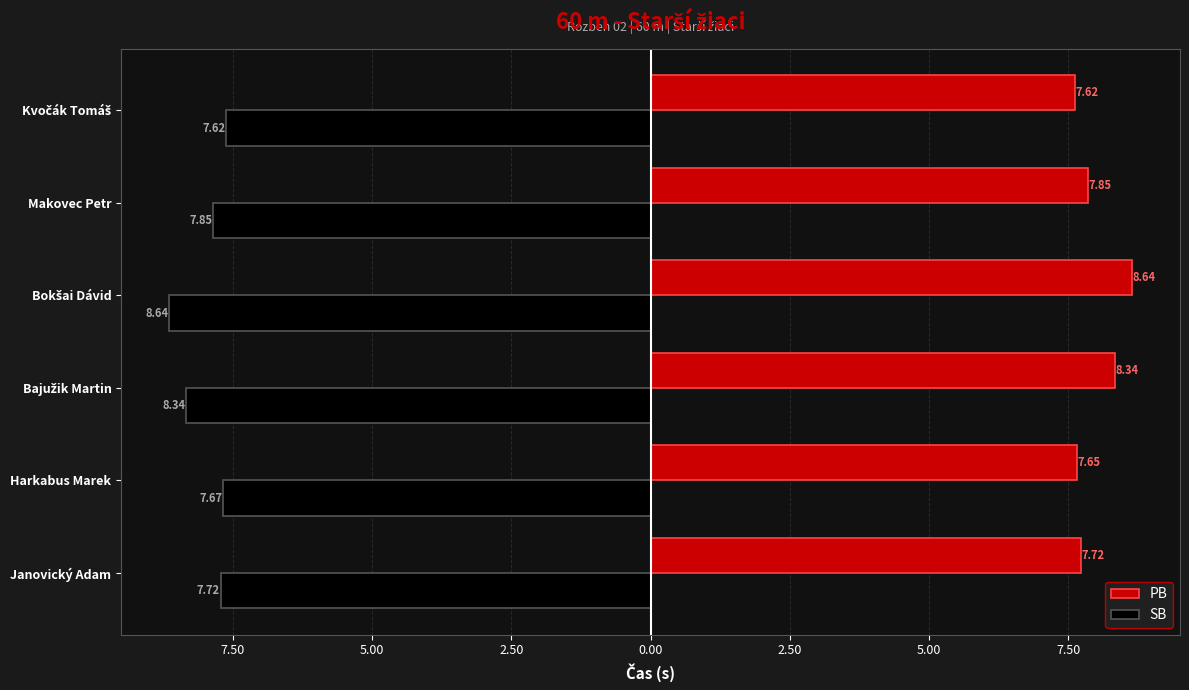

What is the lowest value of the PB series?

7.6